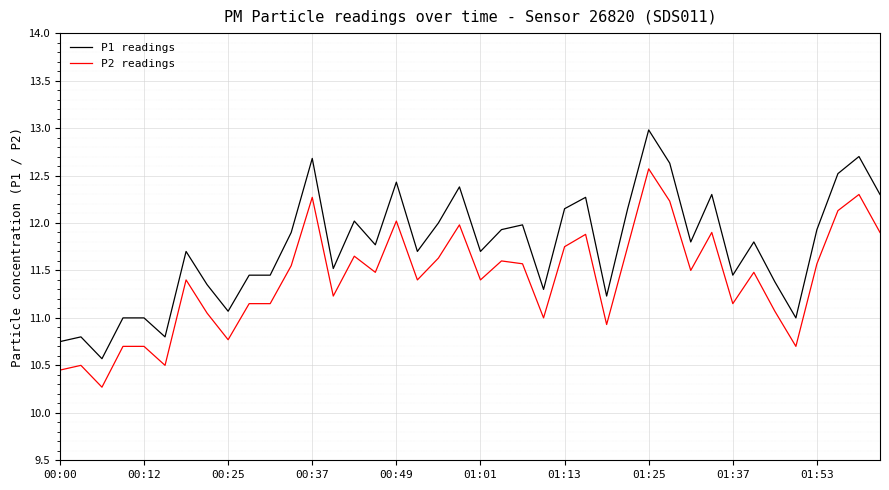

What is the difference between the maximum and minimum values in the P2 readings series?

2.3